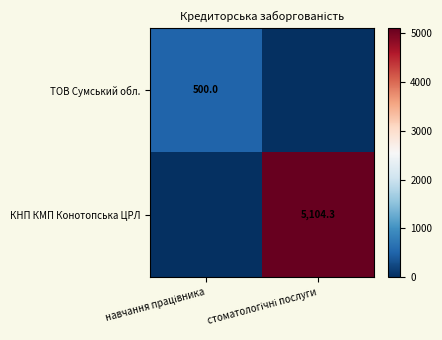

Which series changed the most between навчання працівника and стоматологічні послуги?

КНП КМП Конотопська ЦРЛ